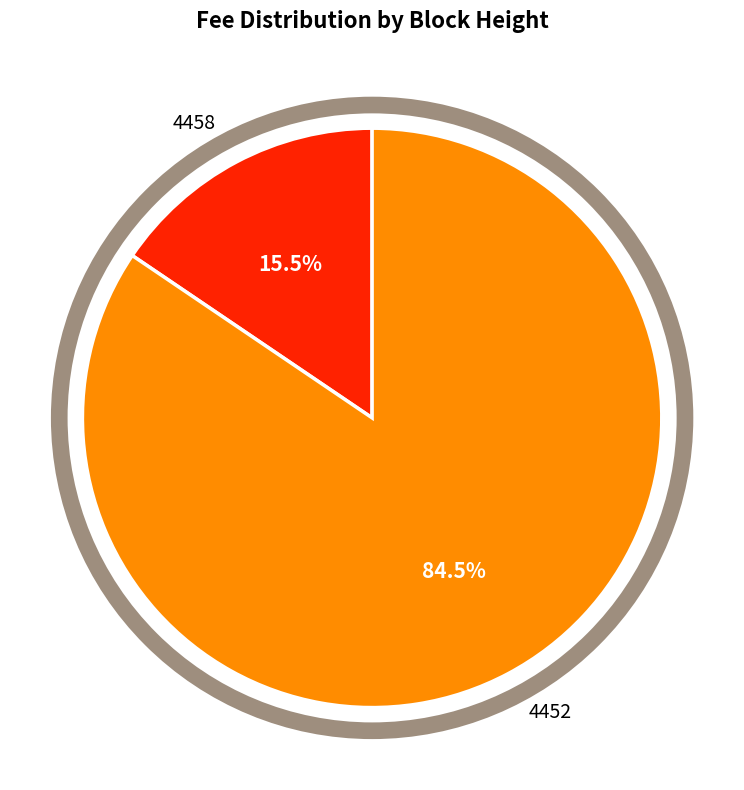

Which has a higher value, 4452 or 4458?

4452